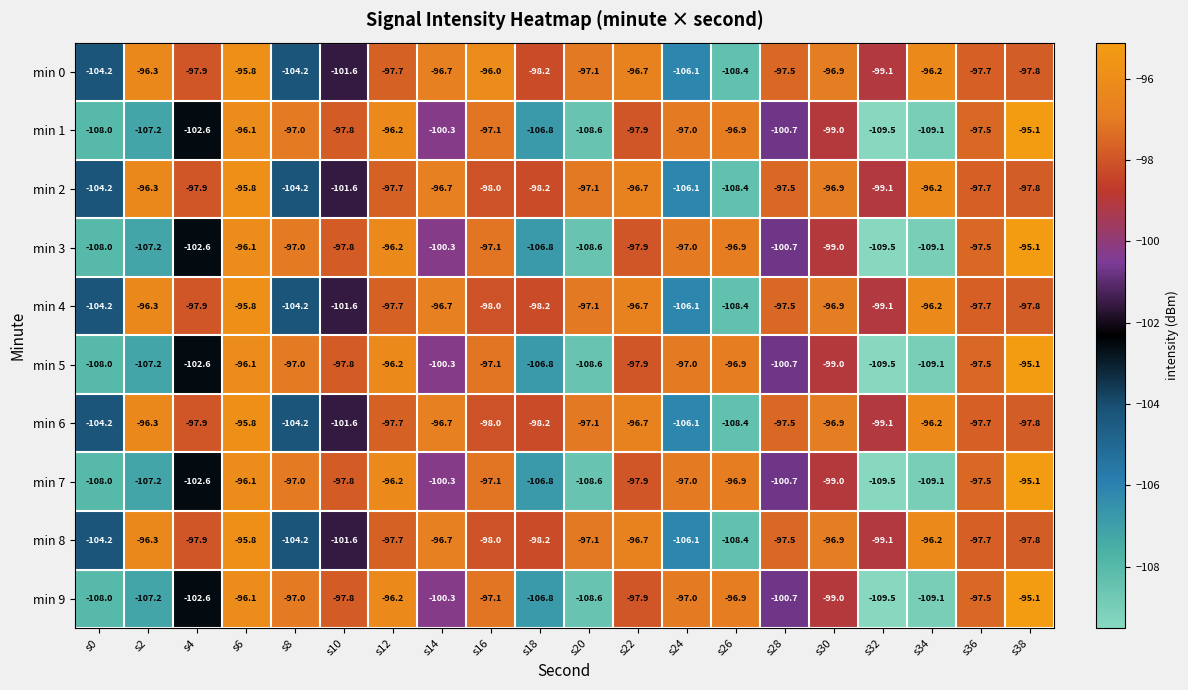

What is the difference between the min 0 values at s24 and s4?

8.2